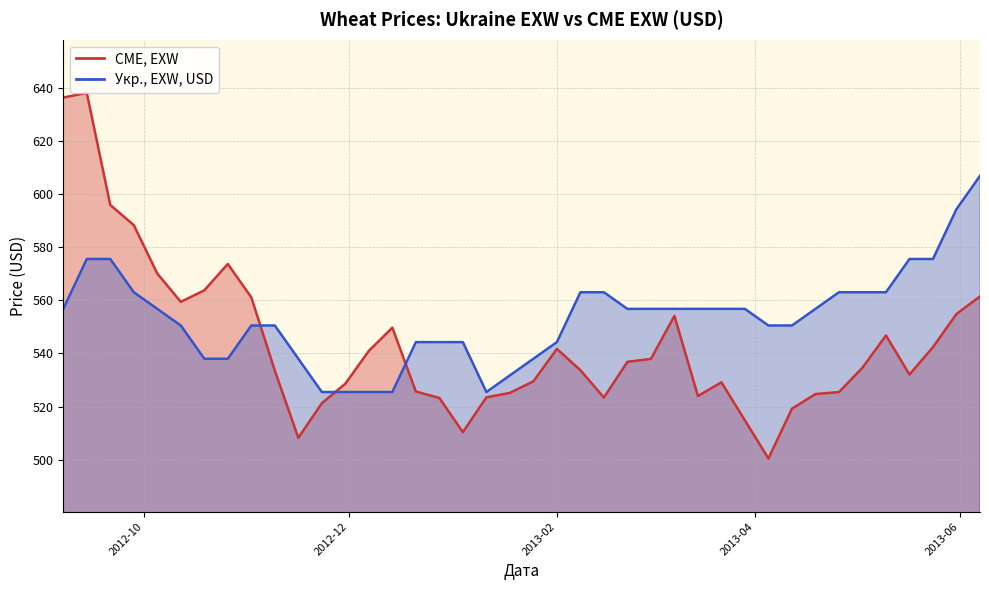

Which category has the highest value in the CME, EXW series?

2012-09-14